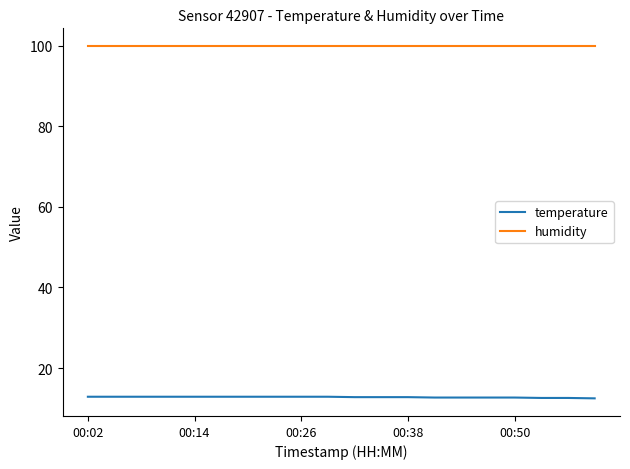

Which series has the largest total across all categories?

humidity